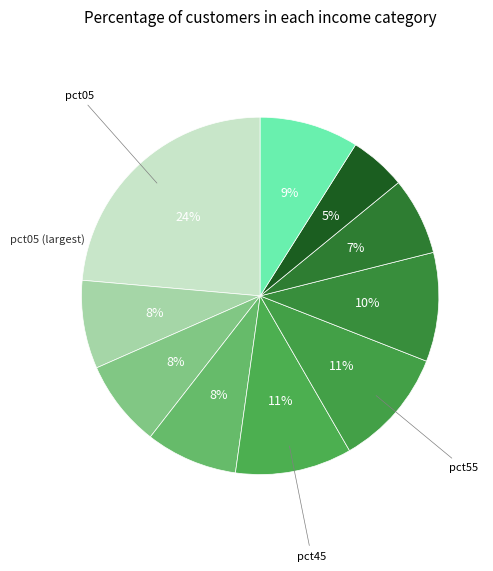

Count the number of slices in the pie.

10